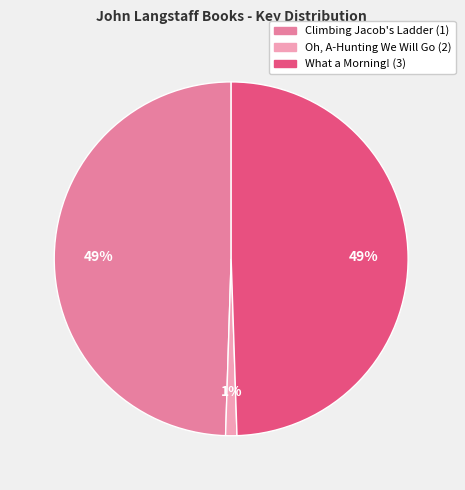

To the nearest percent, what is the combined percentage of What a Morning! (3) and Climbing Jacob's Ladder (1)?

99%